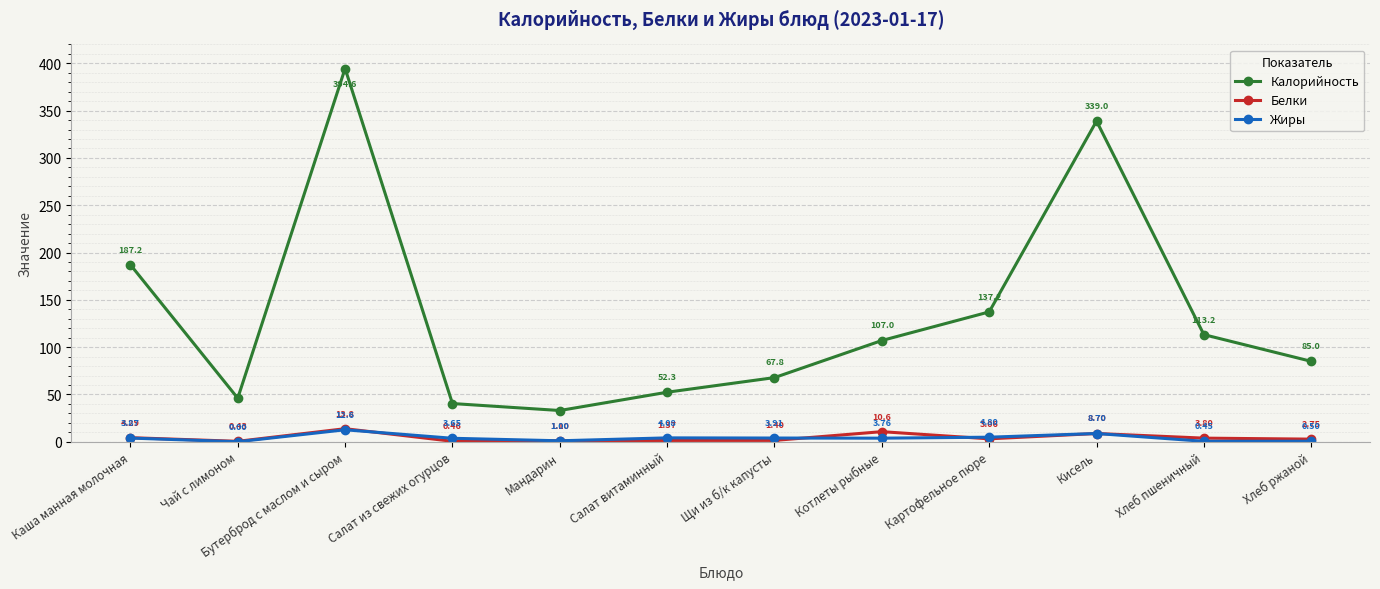

At which label does Калорийность reach its minimum?

Мандарин